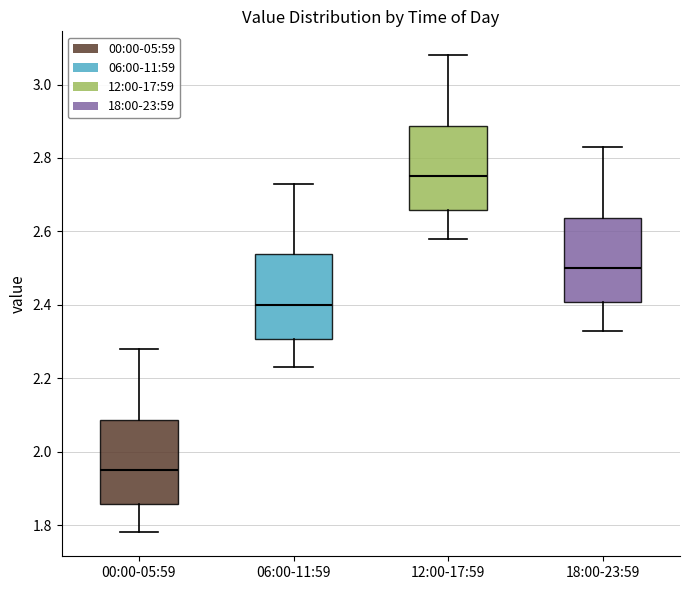

Reading left to right, transcribe this box plot: for each box, give where its median line is, the range the box spans, and where its two whiskers end, as read against the y-axis. The values are not printed on the chart, so give them approximately, as read against the axis.

00:00-05:59: median 1.96, box 1.86 to 2.08, whiskers 1.78 to 2.28
06:00-11:59: median 2.40, box 2.30 to 2.54, whiskers 2.24 to 2.74
12:00-17:59: median 2.76, box 2.66 to 2.88, whiskers 2.58 to 3.08
18:00-23:59: median 2.50, box 2.40 to 2.64, whiskers 2.34 to 2.84